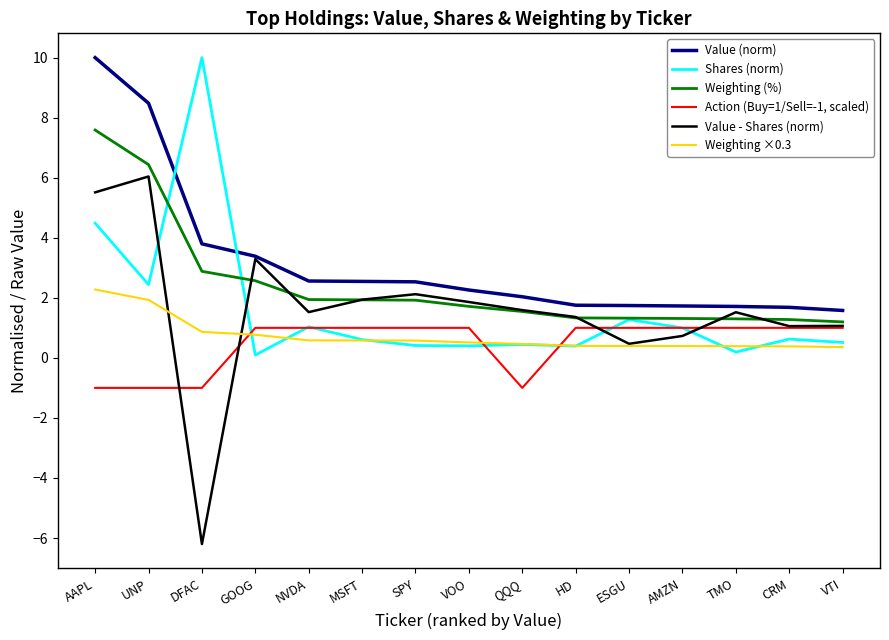

What is the approximate value of Value (norm) at TMO?

1.7